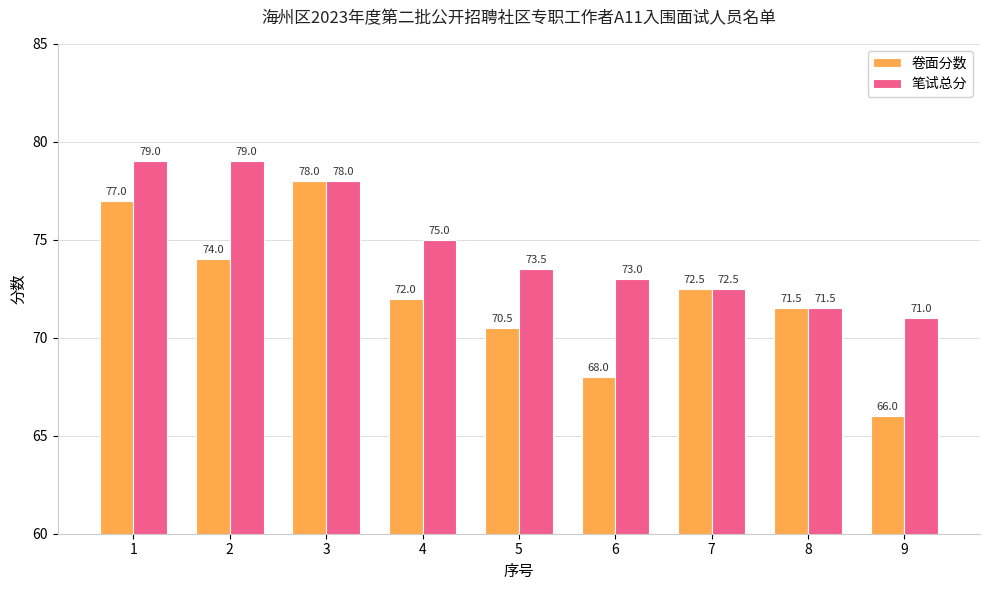

Rank the categories by 卷面分数 value from lowest to highest.

9, 6, 5, 8, 4, 7, 2, 1, 3